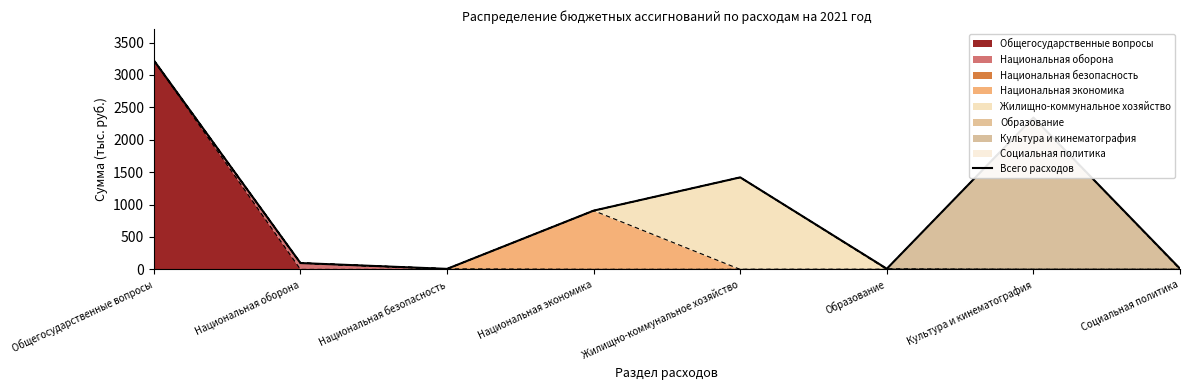

True or false: the data shows 3.6 at Образование.

False